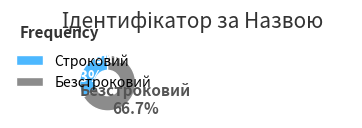

To the nearest percent, what is the combined percentage of Строковий and Безстроковий?

100%